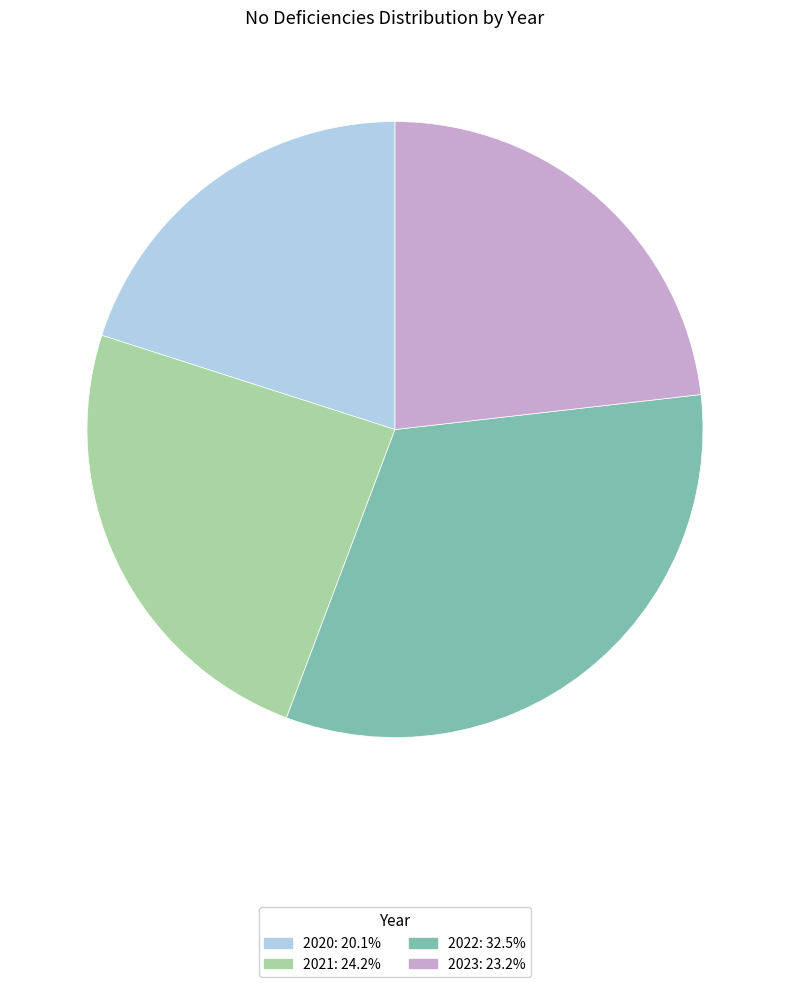

True or false: 2023 accounts for 23% of the total.

True